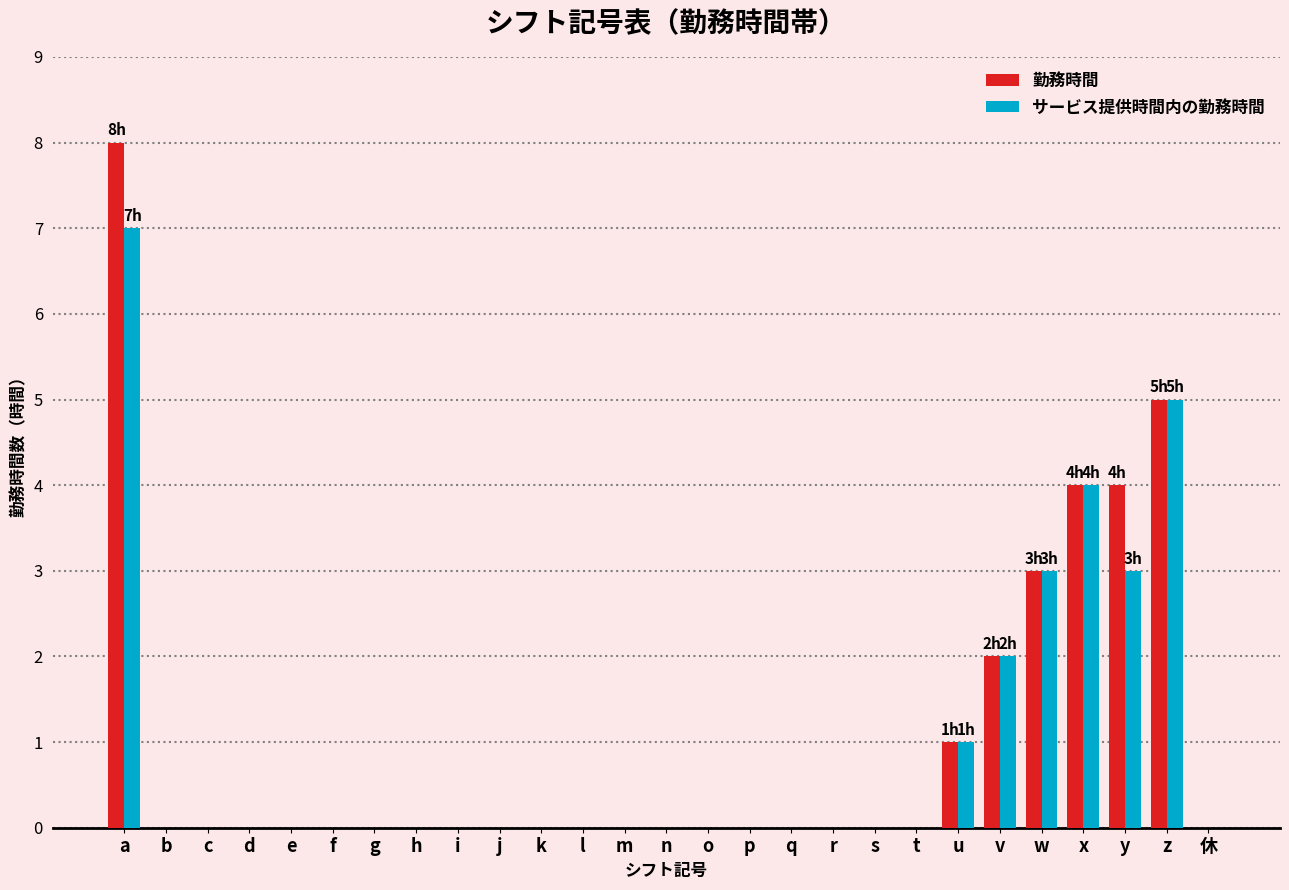

Reading left to right, what are all the values shown in this chart?

勤務時間: a=8	b=0	c=0	d=0	e=0	f=0	g=0	h=0	i=0	j=0	k=0	l=0	m=0	n=0	o=0	p=0	q=0	r=0	s=0	t=0	u=1	v=2	w=3	x=4	y=4	z=5	休=0
サービス提供時間内の勤務時間: a=7	b=0	c=0	d=0	e=0	f=0	g=0	h=0	i=0	j=0	k=0	l=0	m=0	n=0	o=0	p=0	q=0	r=0	s=0	t=0	u=1	v=2	w=3	x=4	y=3	z=5	休=0